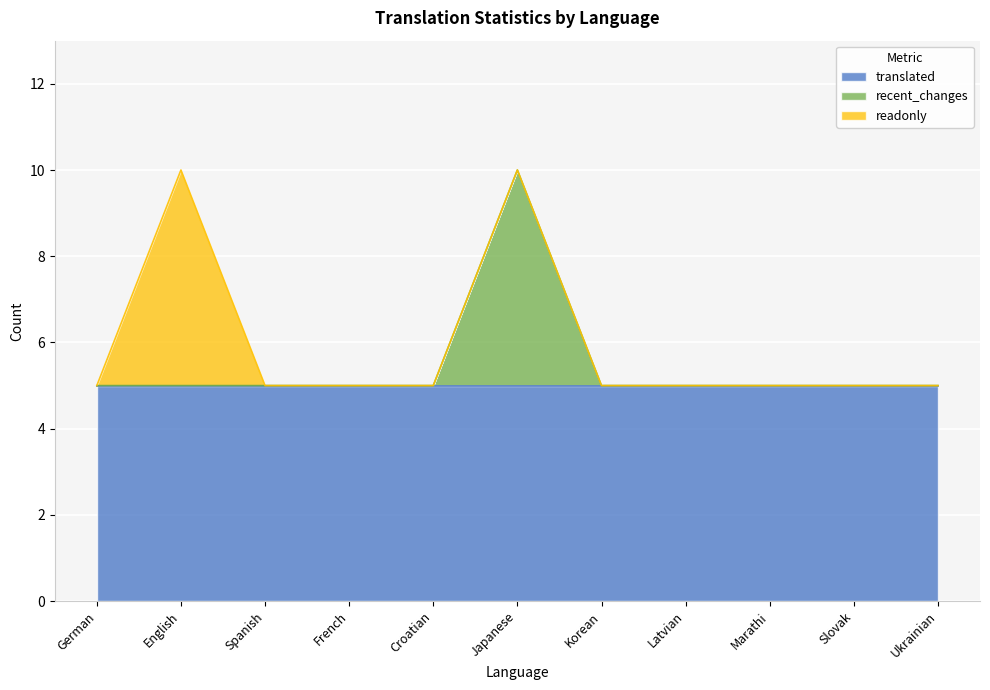

True or false: readonly has more than 1 interior local peaks.

False